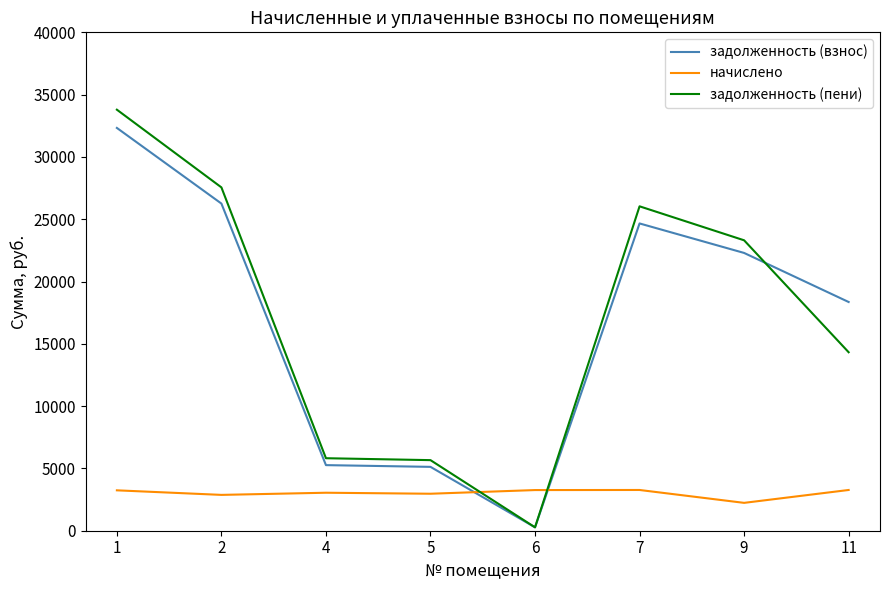

How many intersections are there between задолженность (пени) and начислено?

2